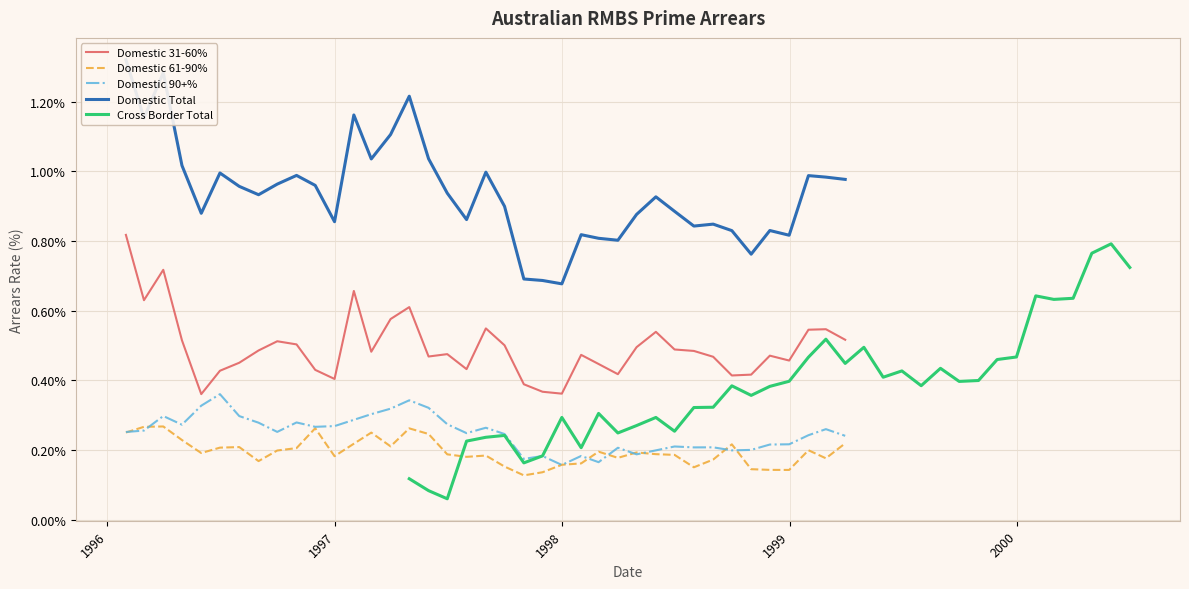

What are all the series names shown in the legend?

Domestic 31-60%, Domestic 61-90%, Domestic 90+%, Domestic Total, Cross Border Total